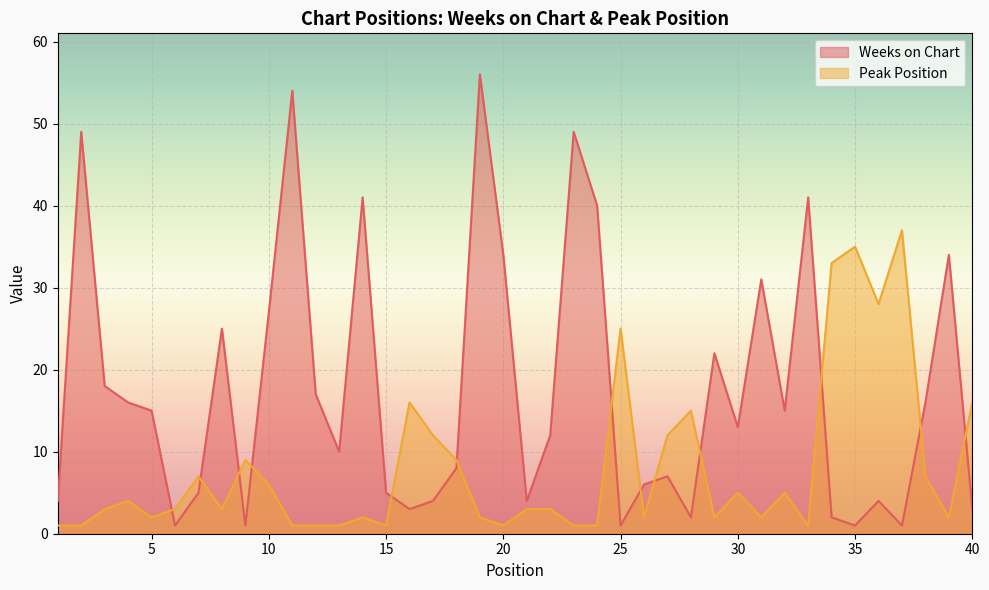

How many lines are shown in the chart?

2